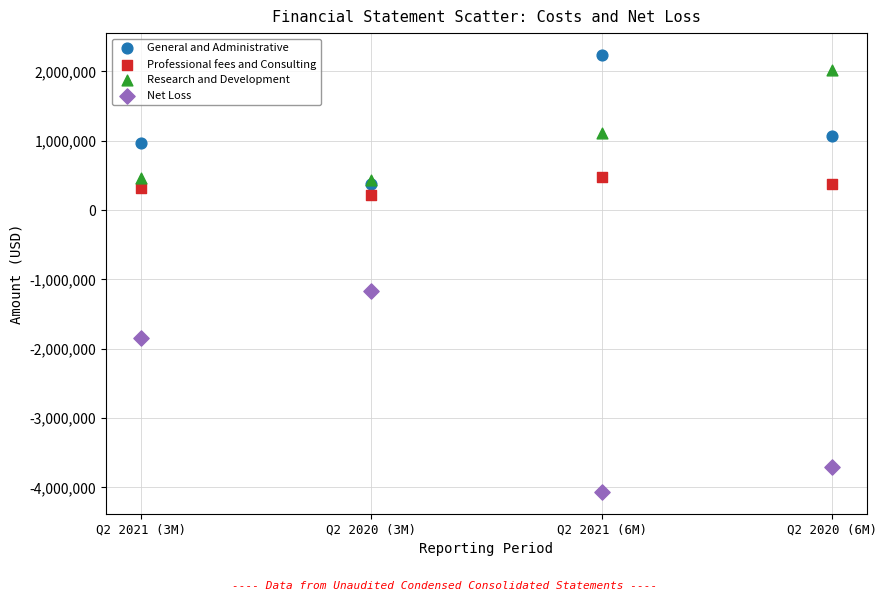

Across all series, what Y value is closest to -913916?

-1166835